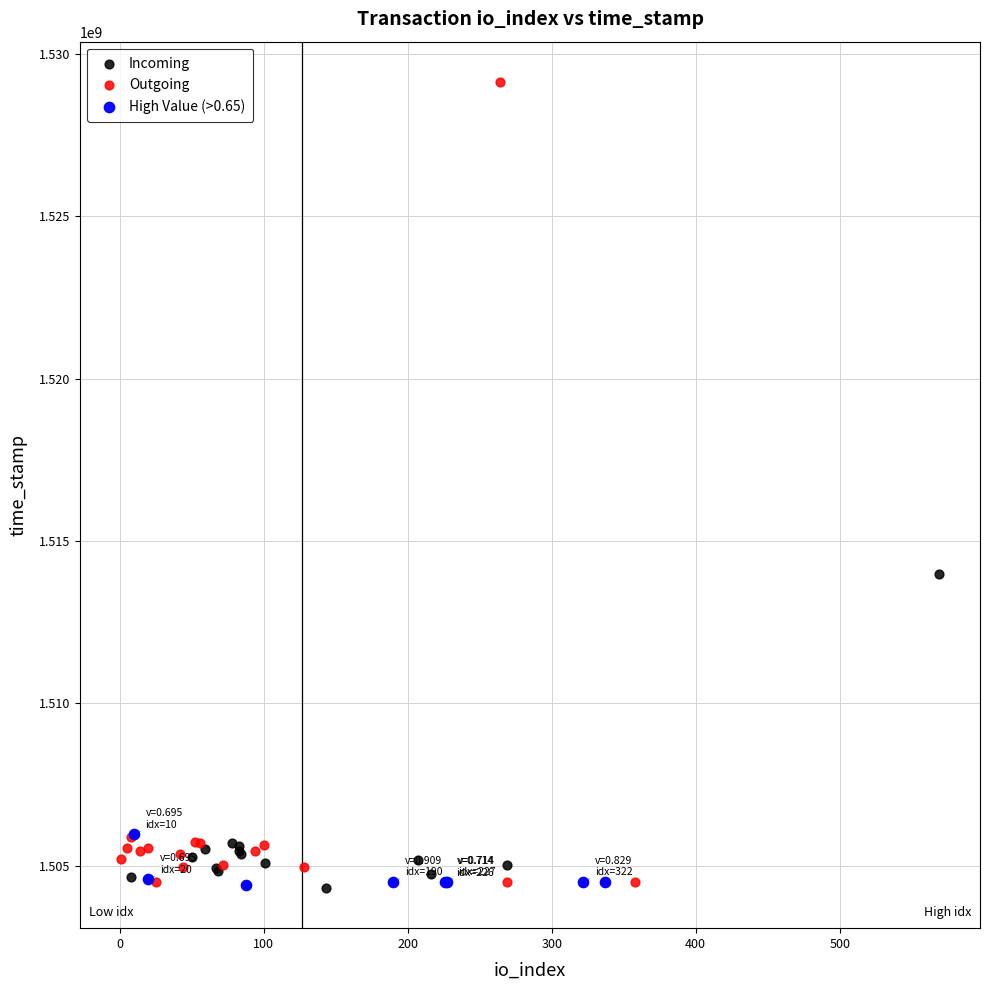

Which series contains the highest Y value?

Outgoing